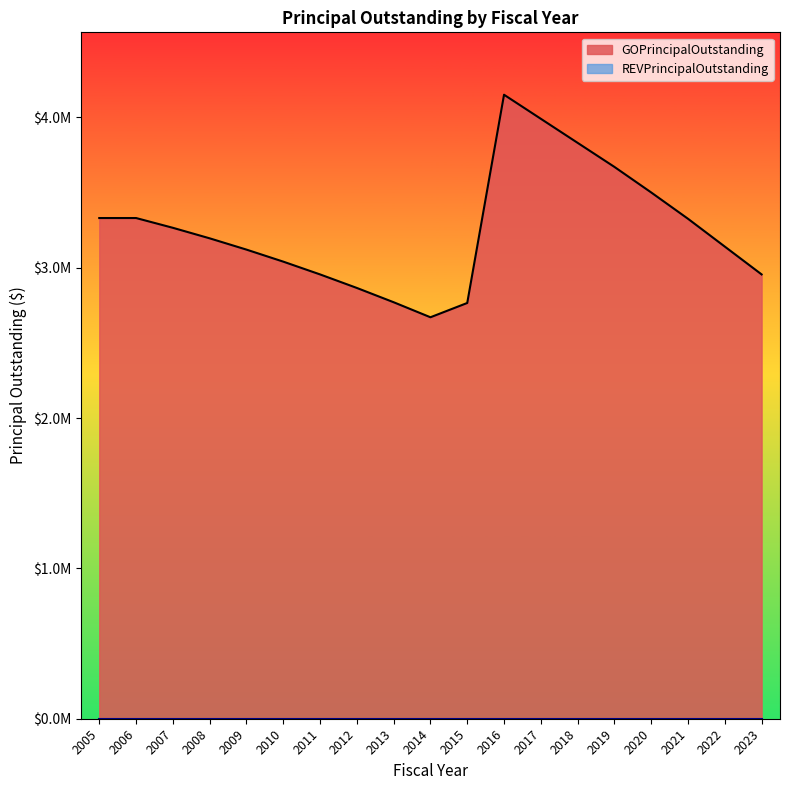

What is the average value?

3256053